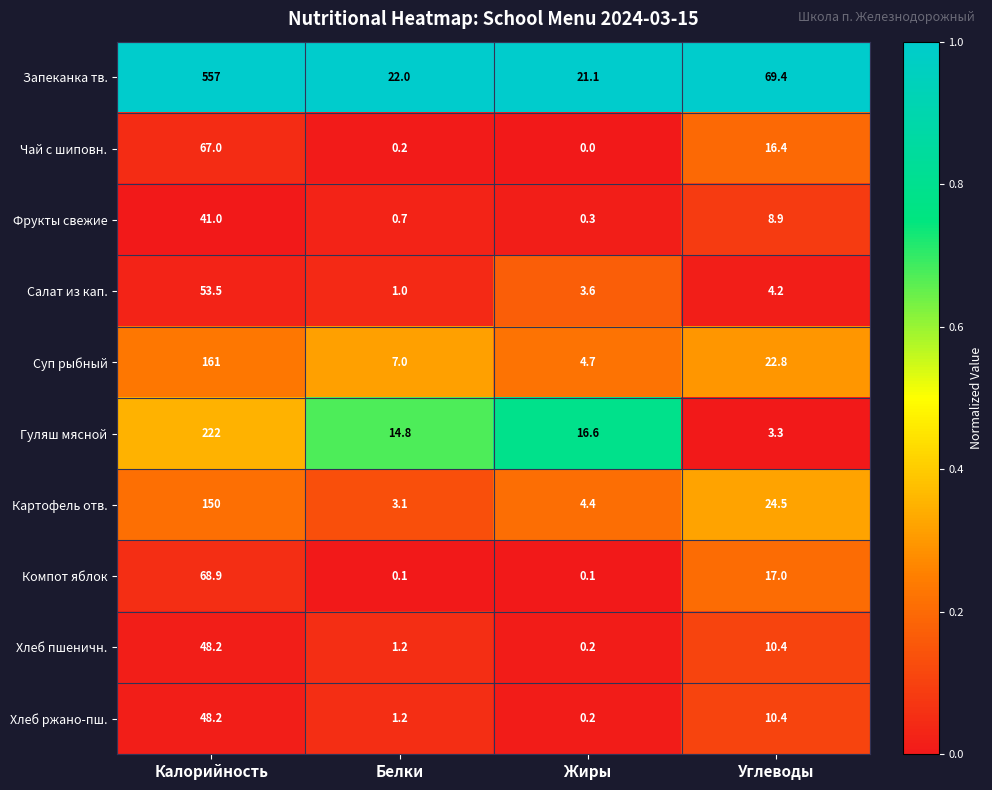

At which category is the sum across all series the highest?

Калорийность